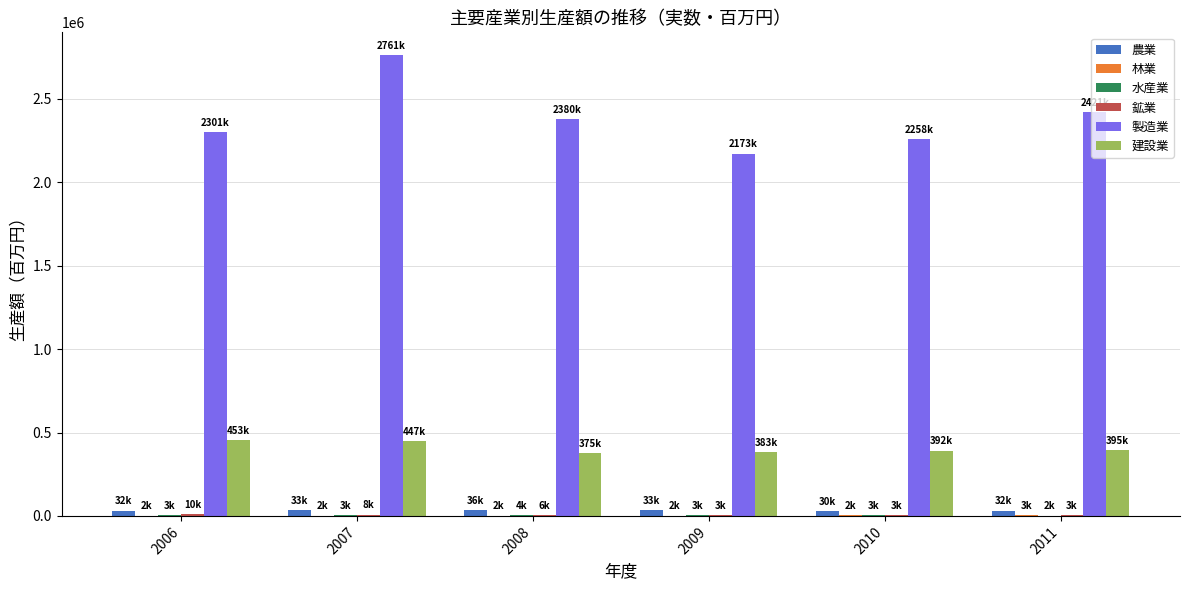

The value of 製造業 at 2006 is 2300518. True or false?

True